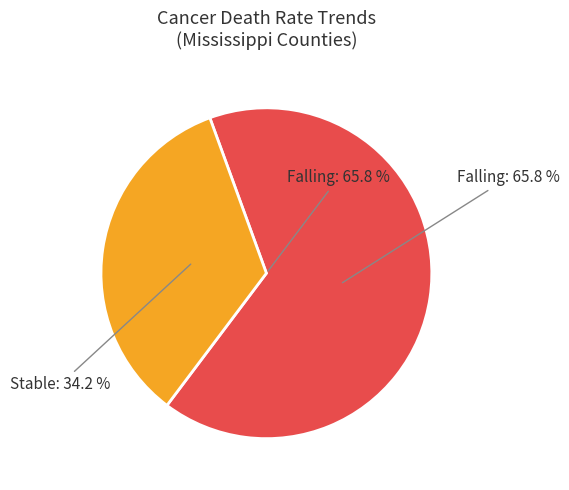

True or false: stable accounts for 34% of the total.

True